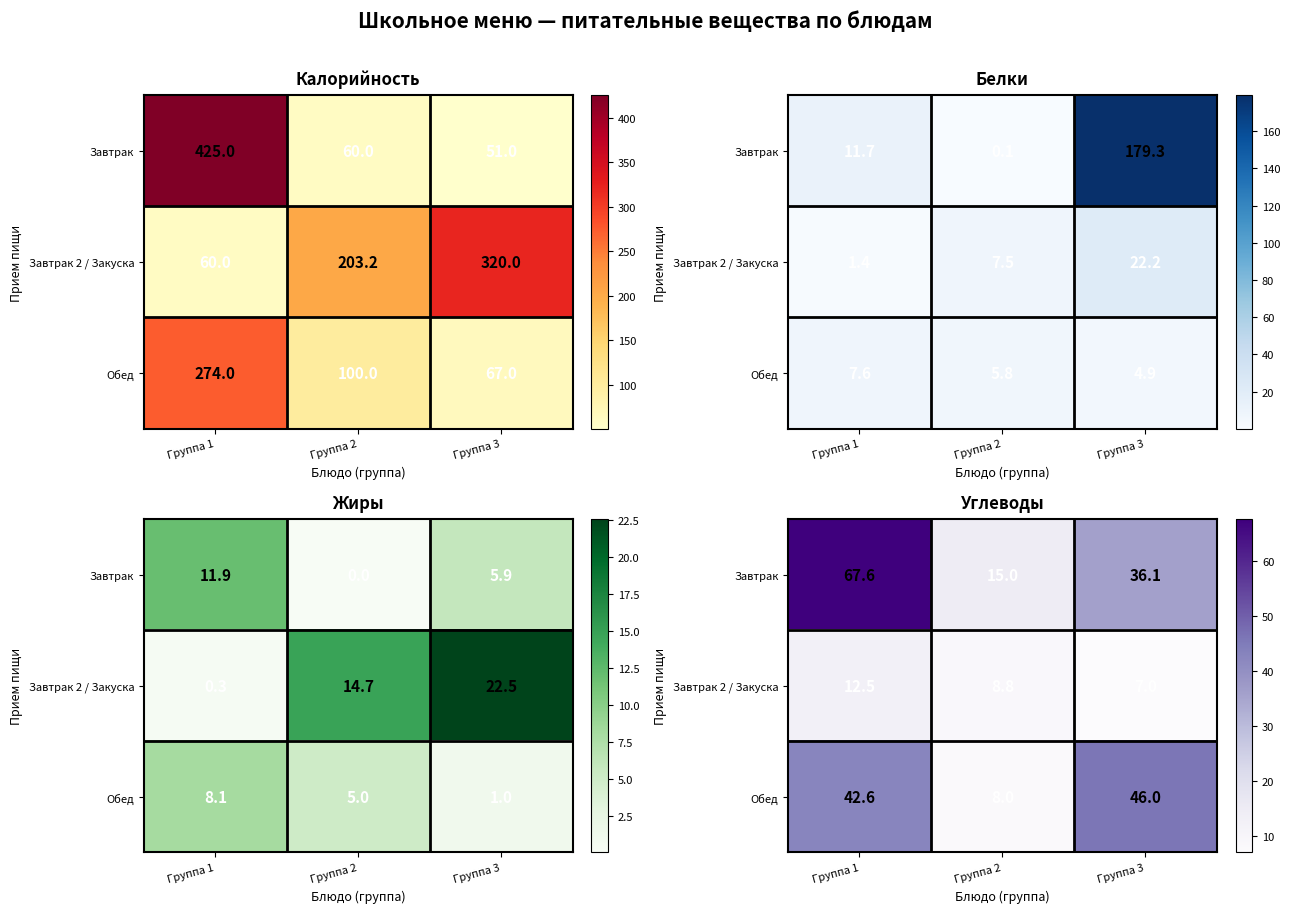

Which has a higher value, Группа 2 or Группа 1?

Группа 1